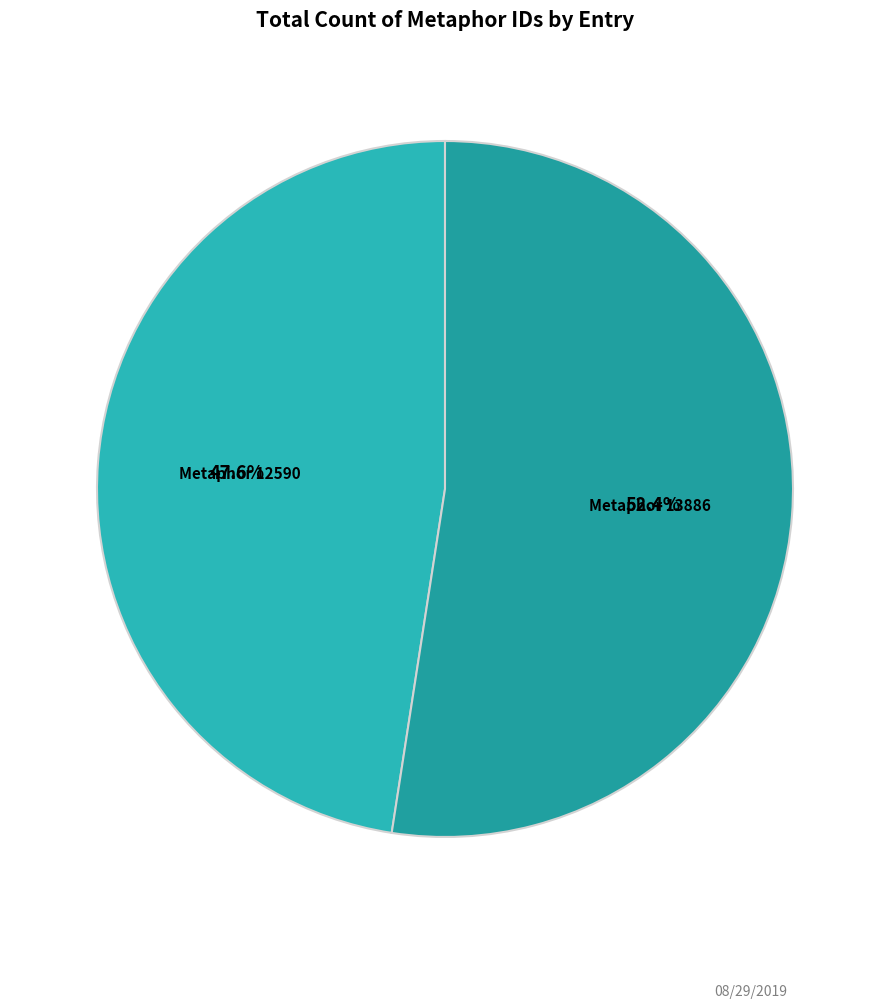

Between Metaphor 13886 and Metaphor 12590, which is larger?

Metaphor 13886